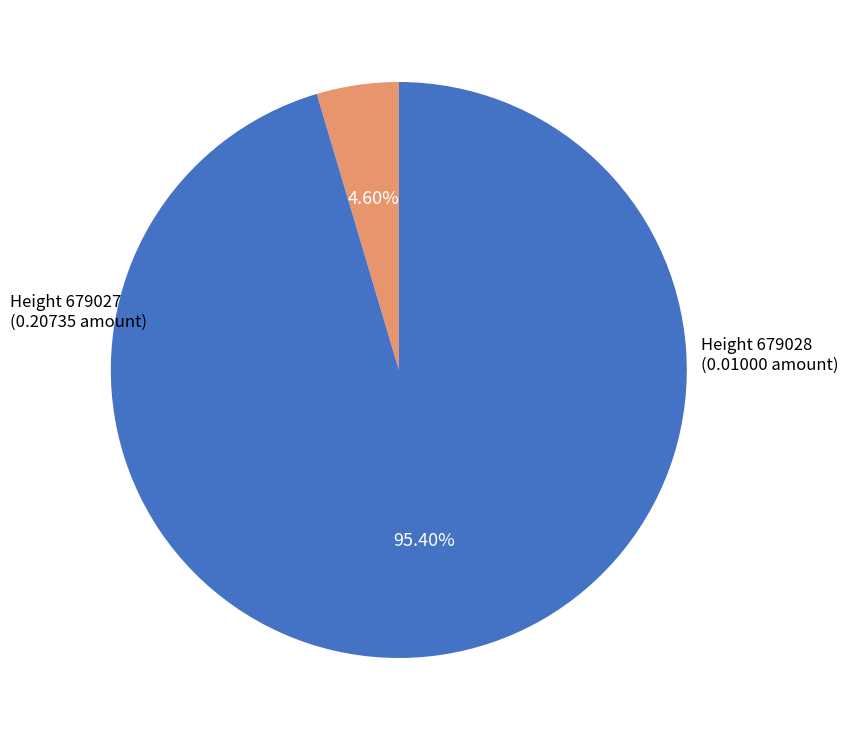

Is there a majority slice in this chart?

Yes